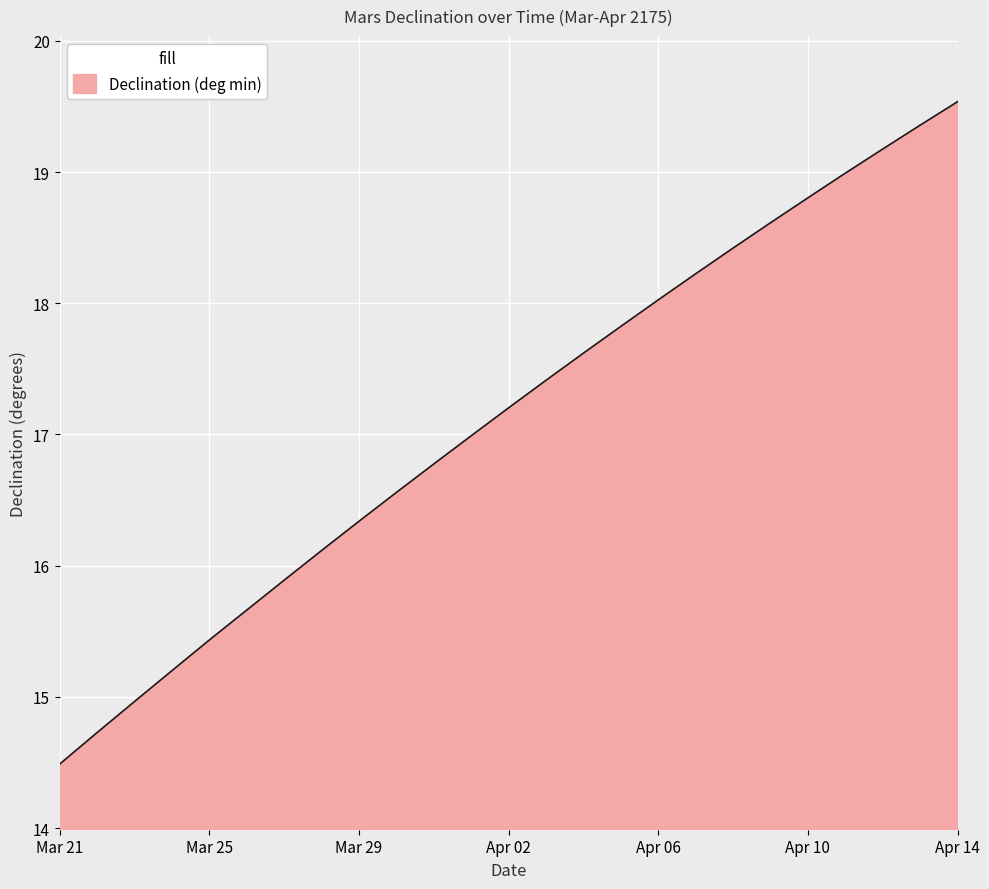

What is the smallest value displayed?

14.5